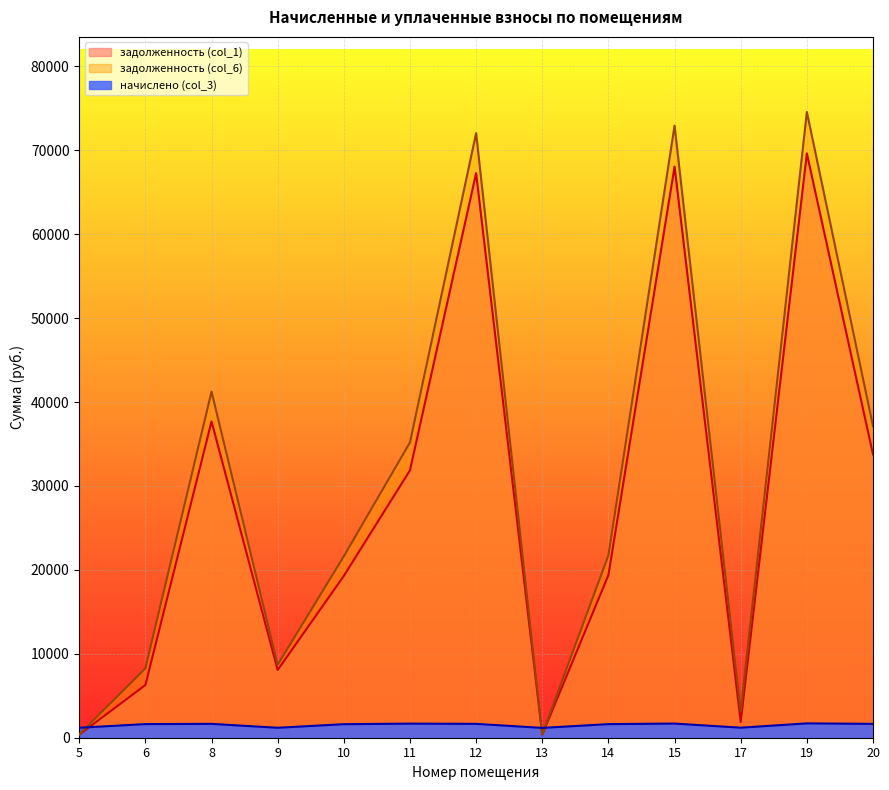

List the labels in order of задолженность (col_6) value, smallest first.

13, 5, 17, 6, 9, 10, 14, 11, 20, 8, 12, 15, 19